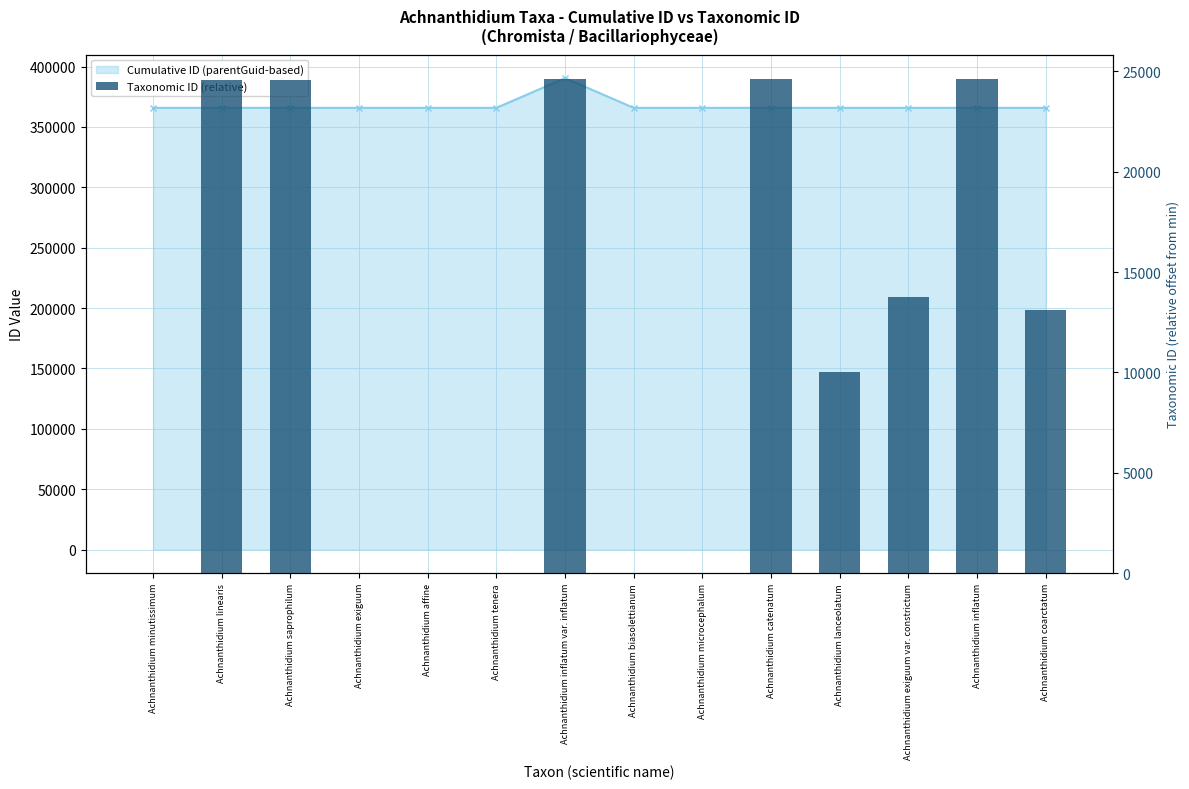

Rank the categories by value from highest to lowest.

Achnanthidium inflatum var. inflatum, Achnanthidium inflatum, Achnanthidium catenatum, Achnanthidium saprophilum, Achnanthidium linearis, Achnanthidium exiguum var. constrictum, Achnanthidium coarctatum, Achnanthidium lanceolatum, Achnanthidium microcephalum, Achnanthidium biasolettianum, Achnanthidium affine, Achnanthidium tenera, Achnanthidium minutissimum, Achnanthidium exiguum